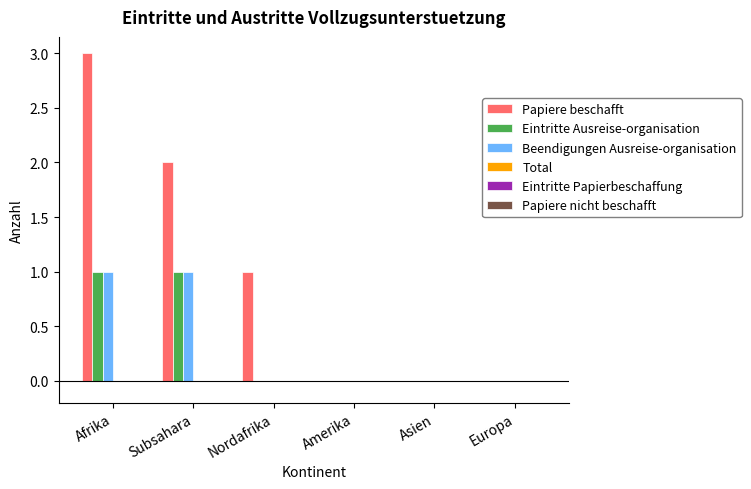

Which category has the highest value in the Papiere beschafft series?

Afrika